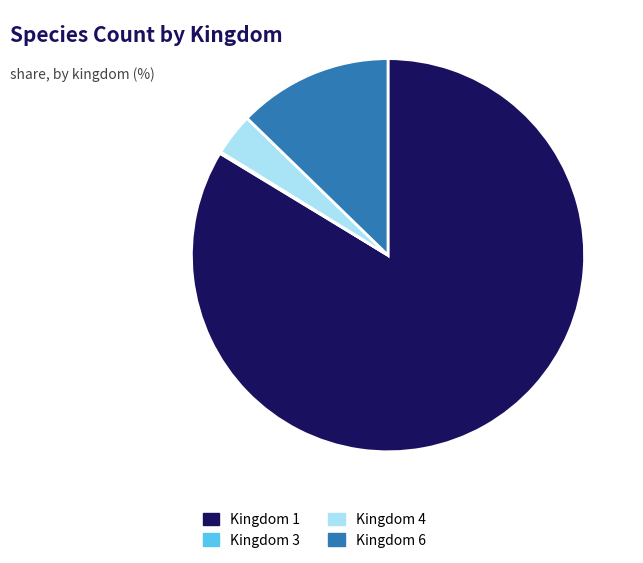

Which slice is the largest?

Kingdom 1